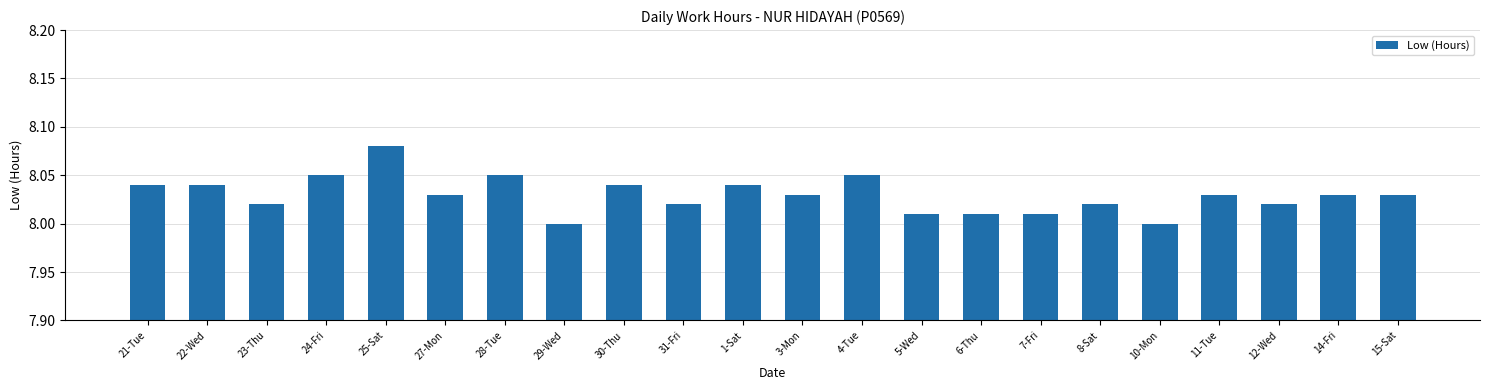

What is the sum of the values at 30-Thu and 11-Tue?

16.1